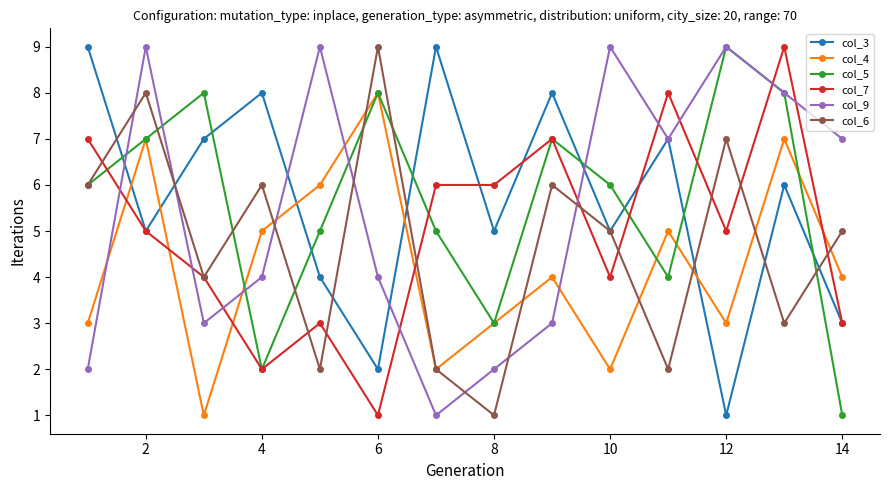

True or false: col_9 and col_7 intersect in this chart.

True